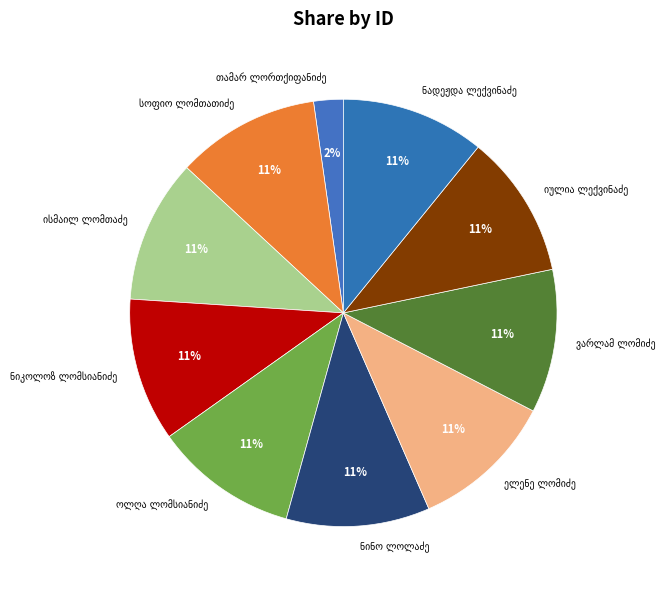

To the nearest percent, what is the difference between the largest and smallest slice percentages?

9%